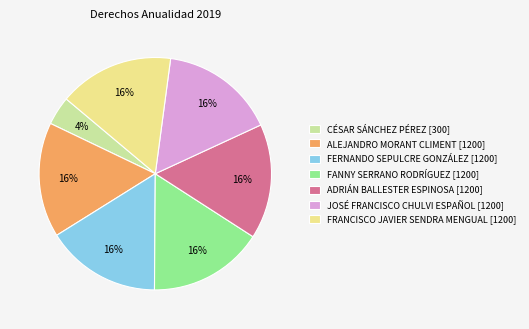

Between CÉSAR SÁNCHEZ PÉREZ [300] and JOSÉ FRANCISCO CHULVI ESPAÑOL [1200], which is larger?

JOSÉ FRANCISCO CHULVI ESPAÑOL [1200]